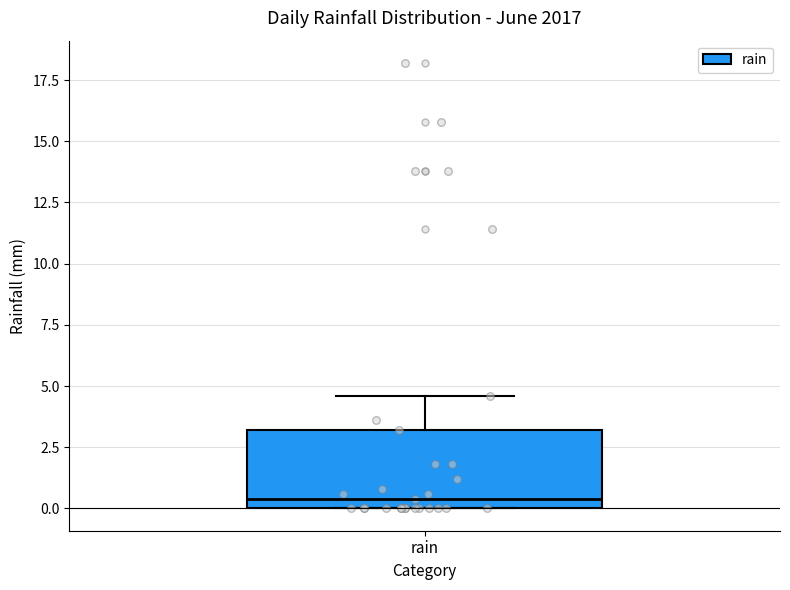

Transcribe this box plot: give where the median line is, the range the box spans, and where the two whiskers end, as read against the y-axis. The values are not printed on the chart, so give them approximately, as read against the axis.

median 0.5, box 0.0 to 3.0, whiskers 0.0 to 4.5